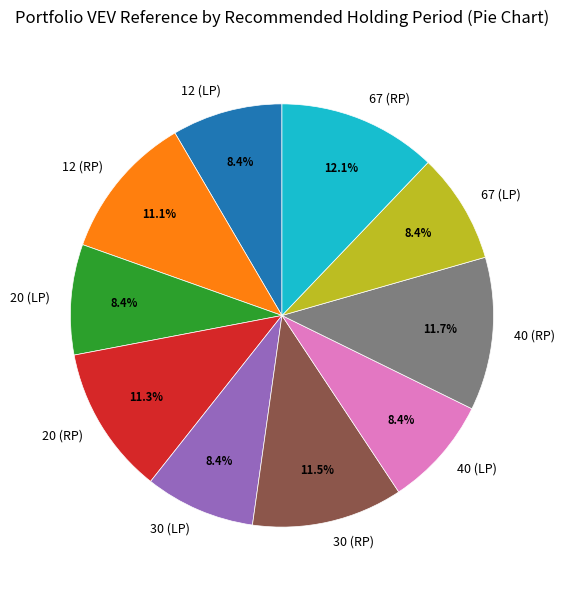

Count the number of slices in the pie.

10